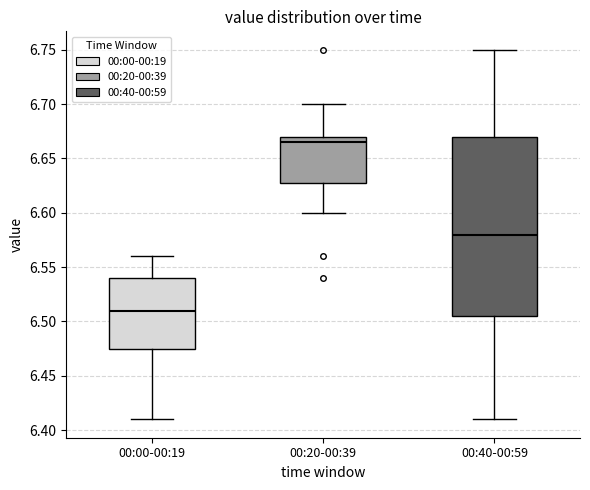

Reading left to right, read every box against the y-axis: the position of its median line, the range the box covers, and the ends of its whiskers. The values are not printed on the chart, so give them approximately, as read against the axis.

00:00-00:19: median 6.510, box 6.475 to 6.540, whiskers 6.410 to 6.560
00:20-00:39: median 6.665, box 6.630 to 6.670, whiskers 6.600 to 6.700
00:40-00:59: median 6.580, box 6.505 to 6.670, whiskers 6.410 to 6.750